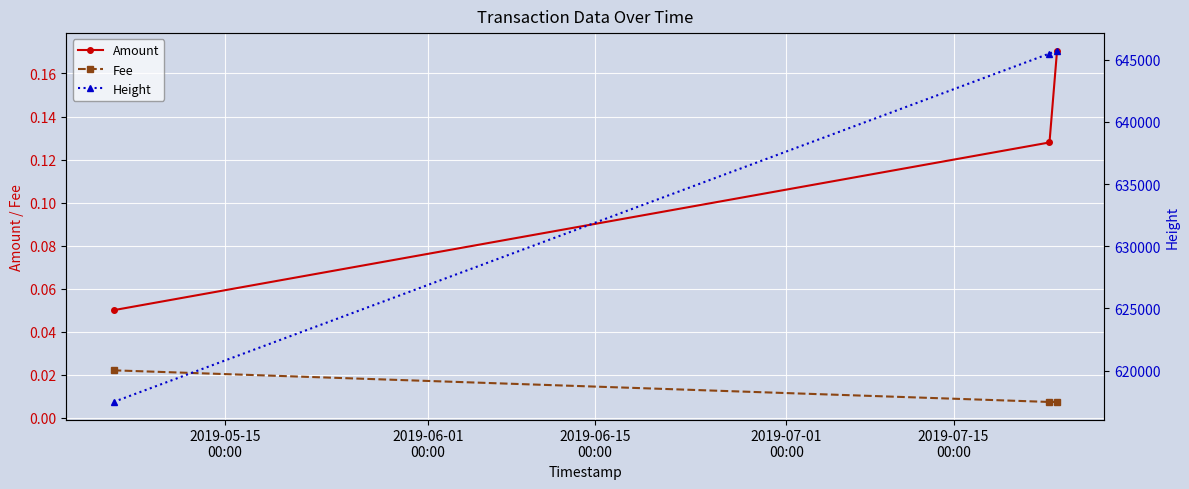

How many Fee values are between 0 and 1?

3